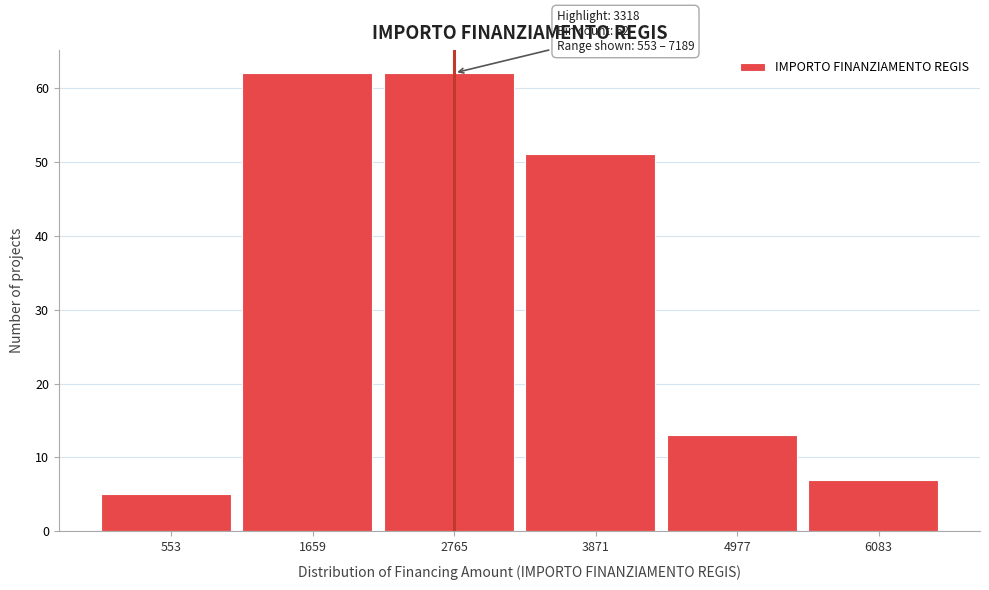

Reading left to right, what are all the values shown in this chart?

5	62	62	51	13	7